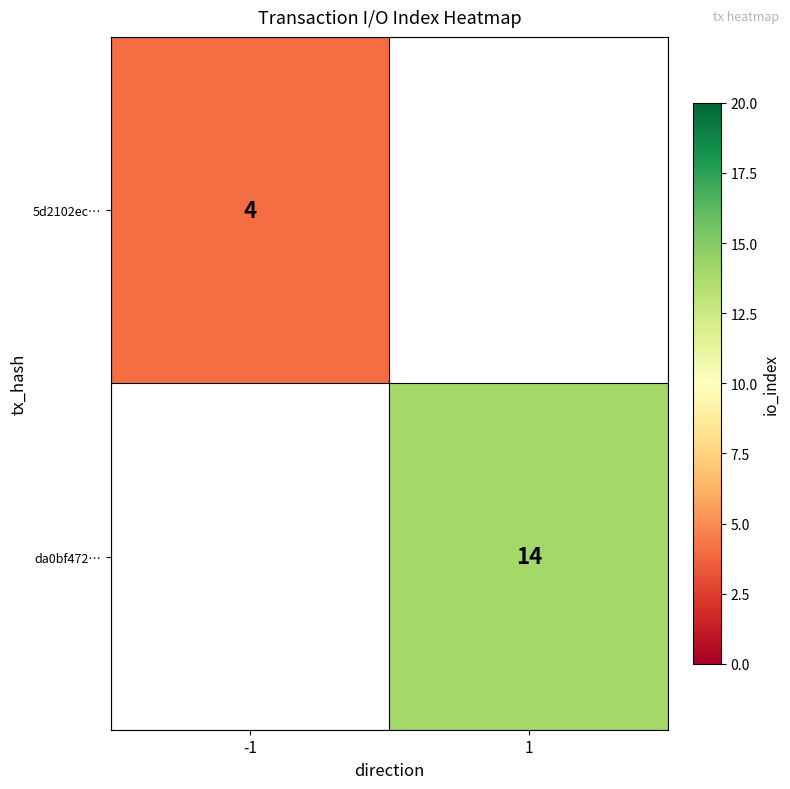

True or false: da0bf472… has a value of 6 at 1.

False